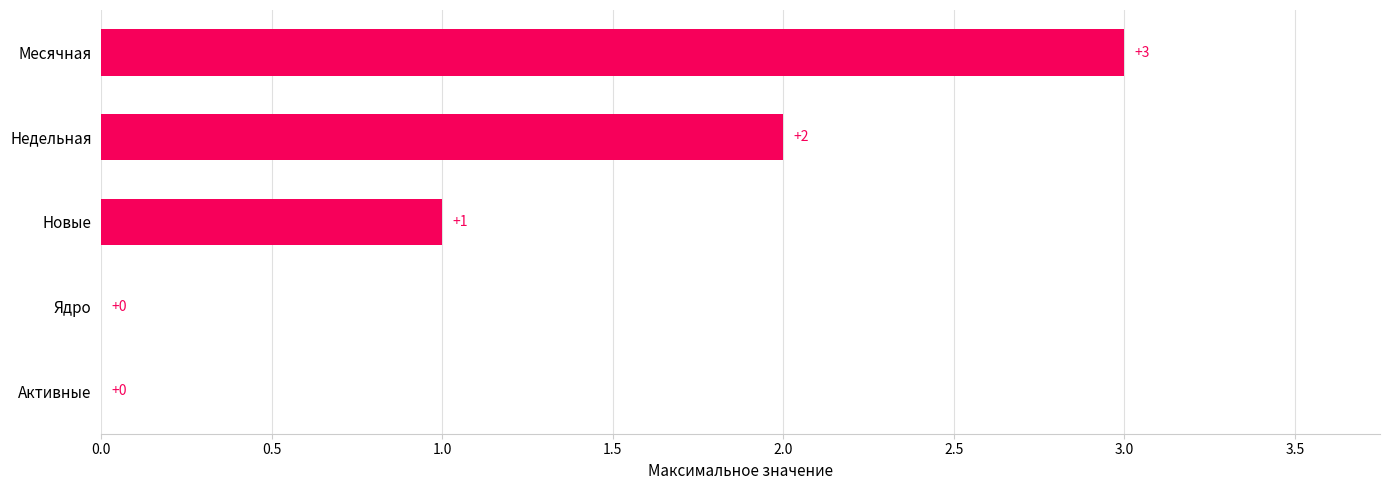

True or false: the data shows 3 at Недельная.

False